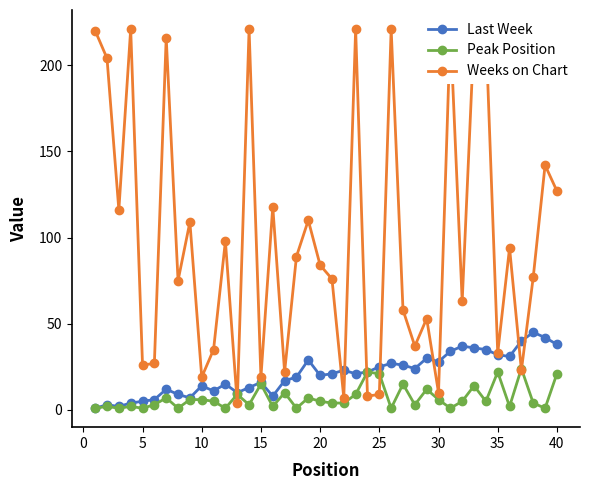

What is the maximum value for Last Week?

45